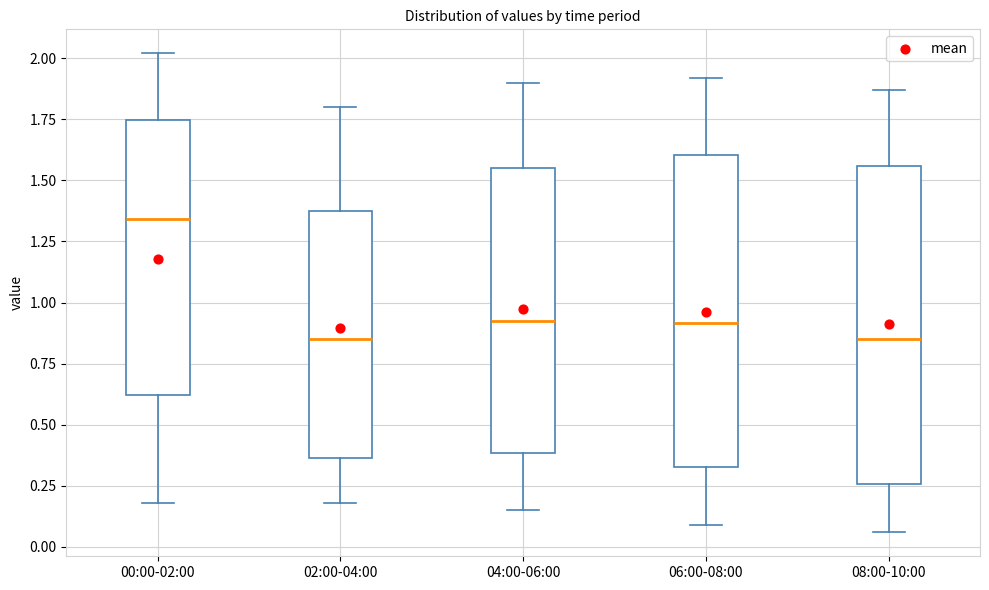

Reading left to right, transcribe this box plot: for each box, give where its median line is, the range the box spans, and where its two whiskers end, as read against the y-axis. The values are not printed on the chart, so give them approximately, as read against the axis.

00:00-02:00: median 1.35, box 0.60 to 1.75, whiskers 0.20 to 2.00
02:00-04:00: median 0.85, box 0.35 to 1.40, whiskers 0.20 to 1.80
04:00-06:00: median 0.95, box 0.40 to 1.55, whiskers 0.15 to 1.90
06:00-08:00: median 0.90, box 0.35 to 1.60, whiskers 0.10 to 1.90
08:00-10:00: median 0.85, box 0.25 to 1.55, whiskers 0.05 to 1.85